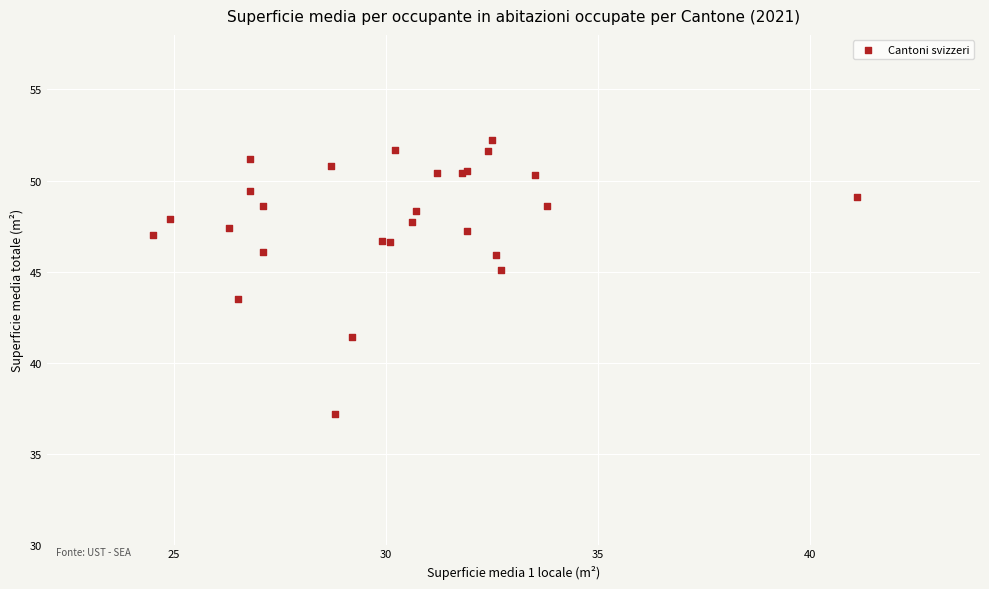

What Y value in the scatter plot is closest to 44?

43.5